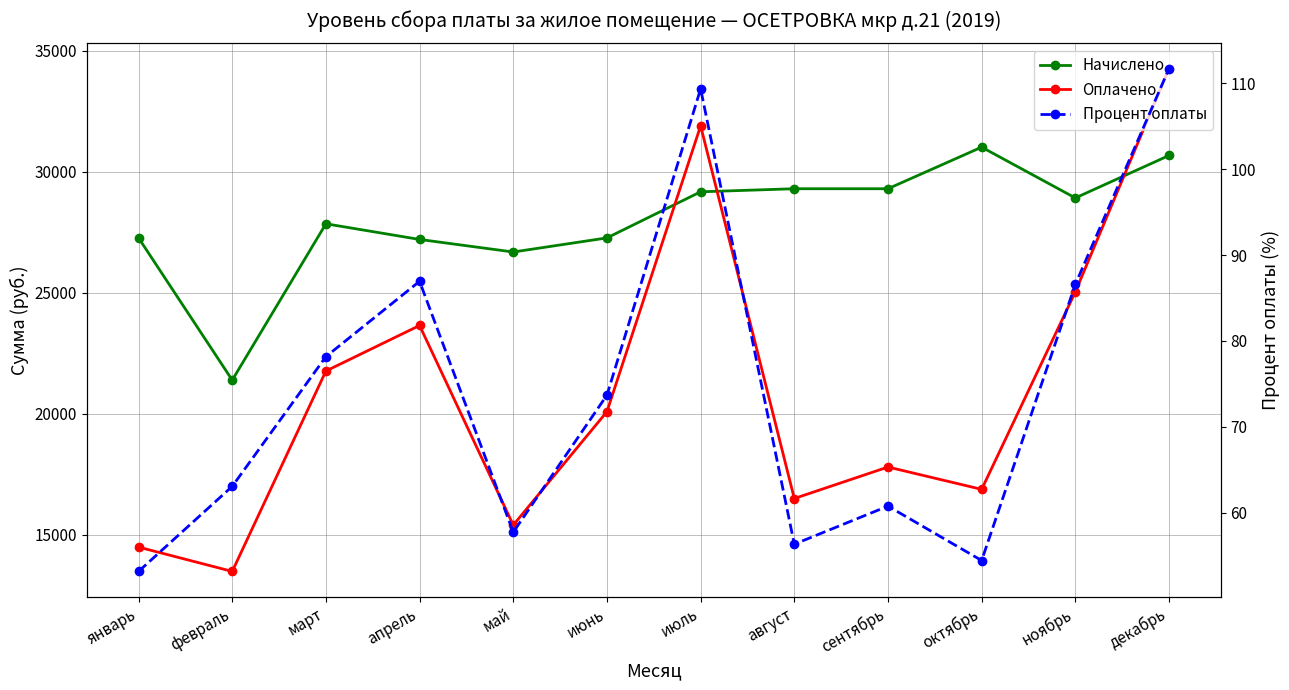

Rank the series by their average value, from lowest to highest.

Процент оплаты, Оплачено, Начислено